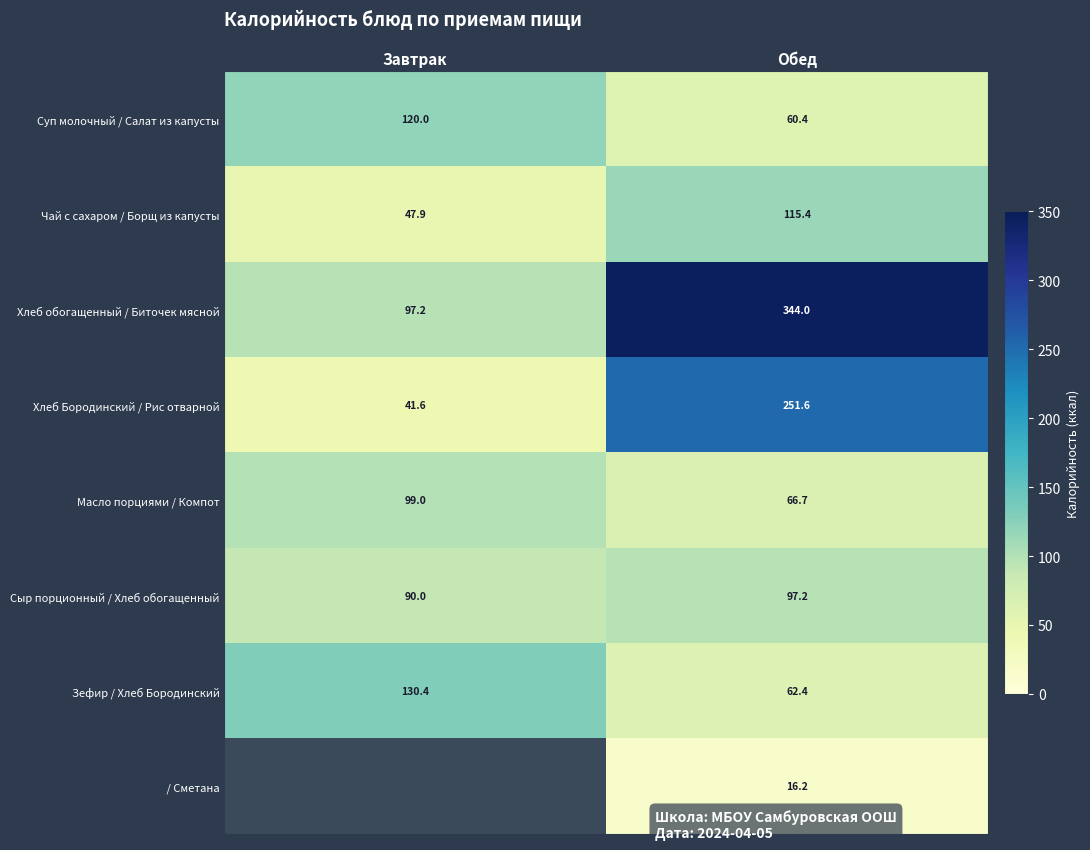

Which has a higher value, Завтрак or Обед?

Завтрак